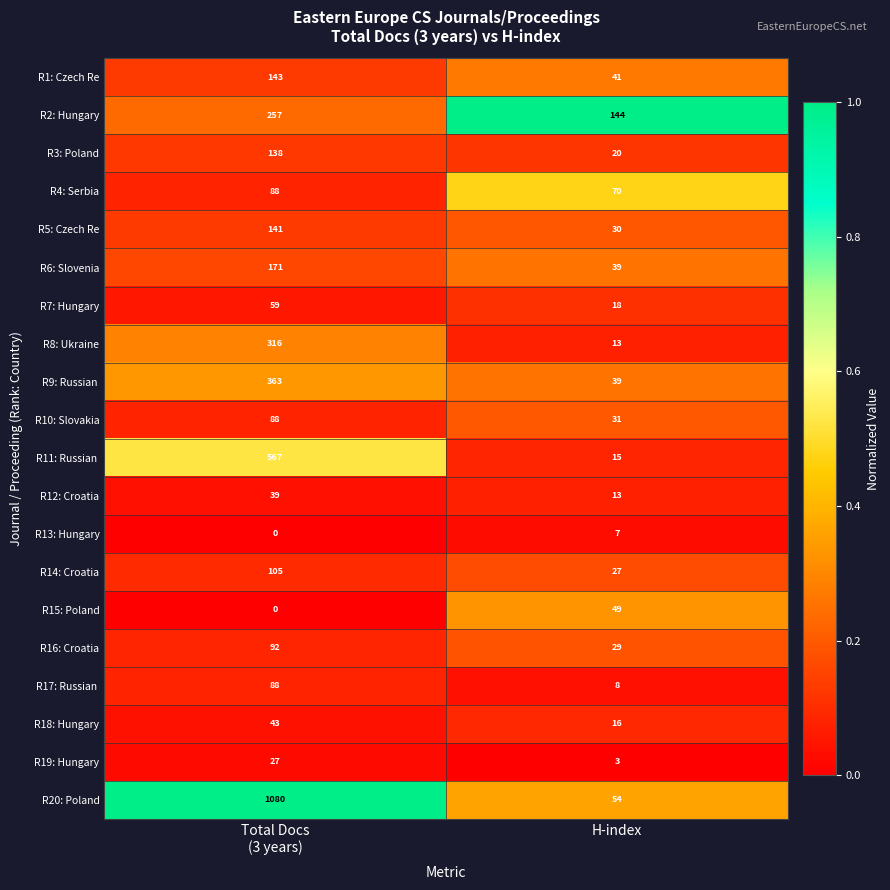

What is the average value of the R10: Slovakia series?

60